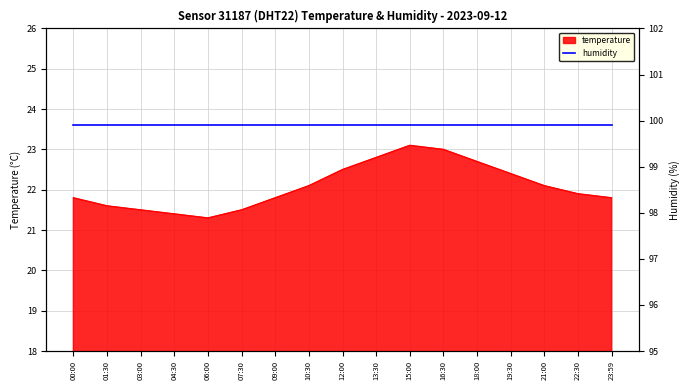

List the labels in order of value, largest first.

15:00, 16:30, 13:30, 18:00, 12:00, 19:30, 10:30, 21:00, 22:30, 00:00, 09:00, 23:59, 01:30, 03:00, 07:30, 04:30, 06:00